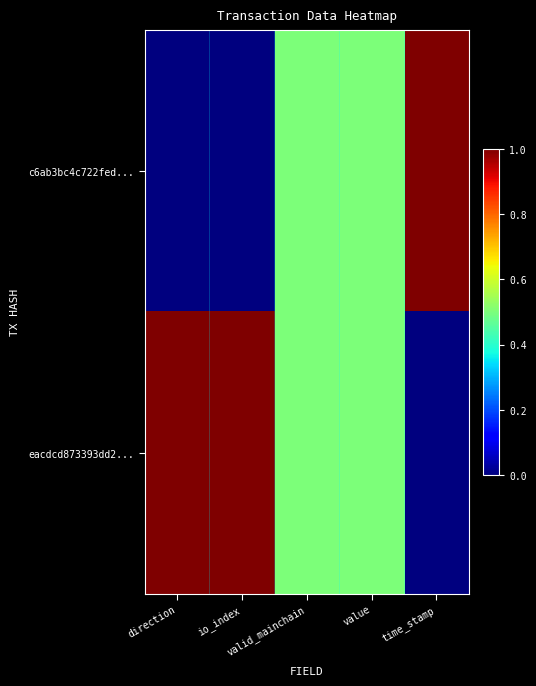

Which category has the highest value across all series?

time_stamp